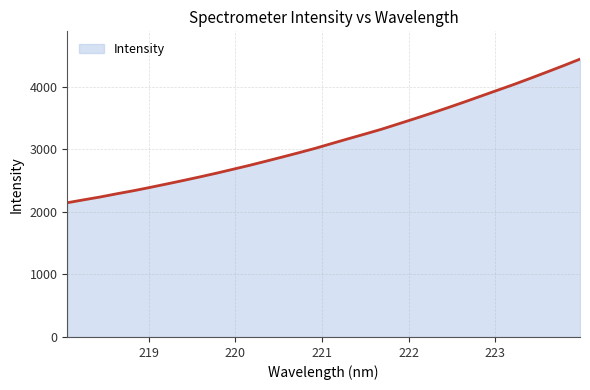

What is the greatest value displayed?

4437.8